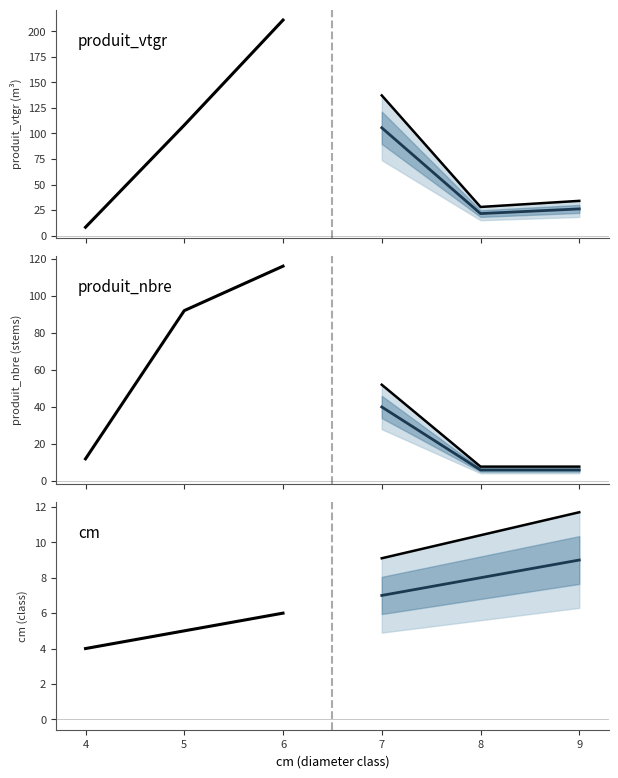

How many lines are shown in the chart?

3